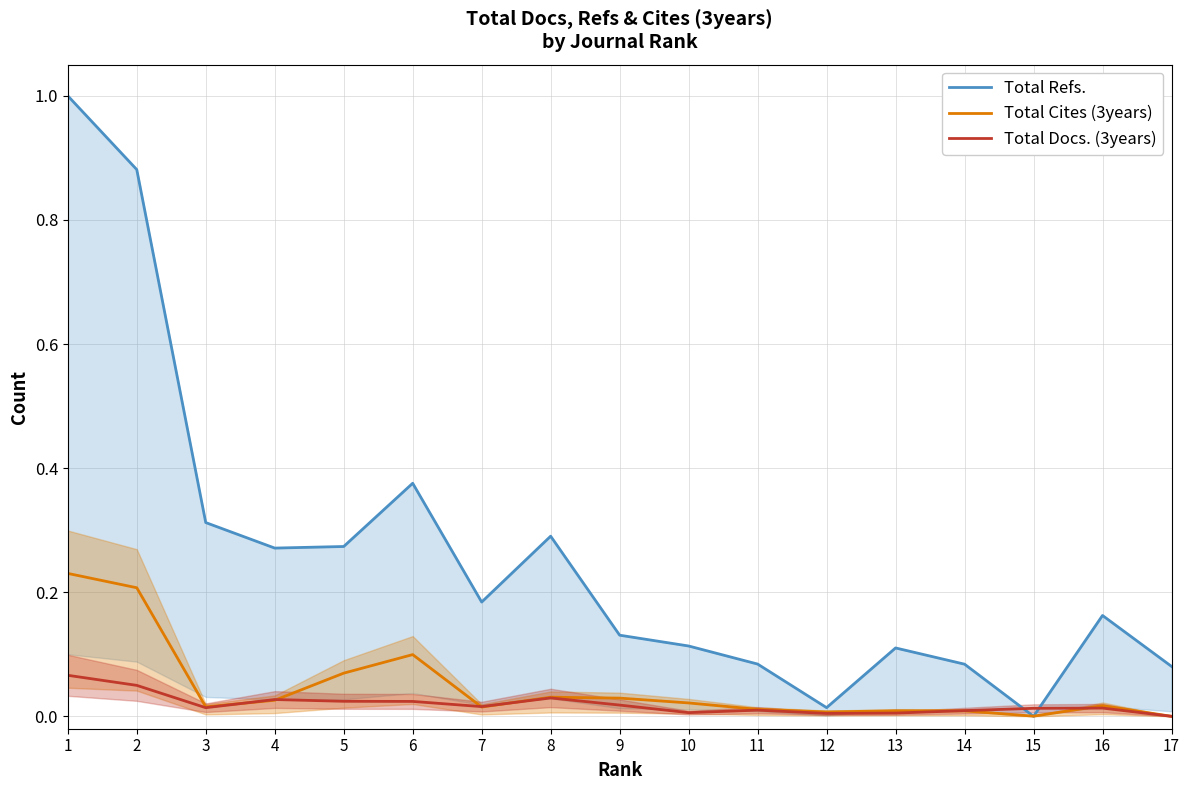

Which series ends up on top after the final intersection of Total Refs. and Total Cites (3years)?

Total Refs.